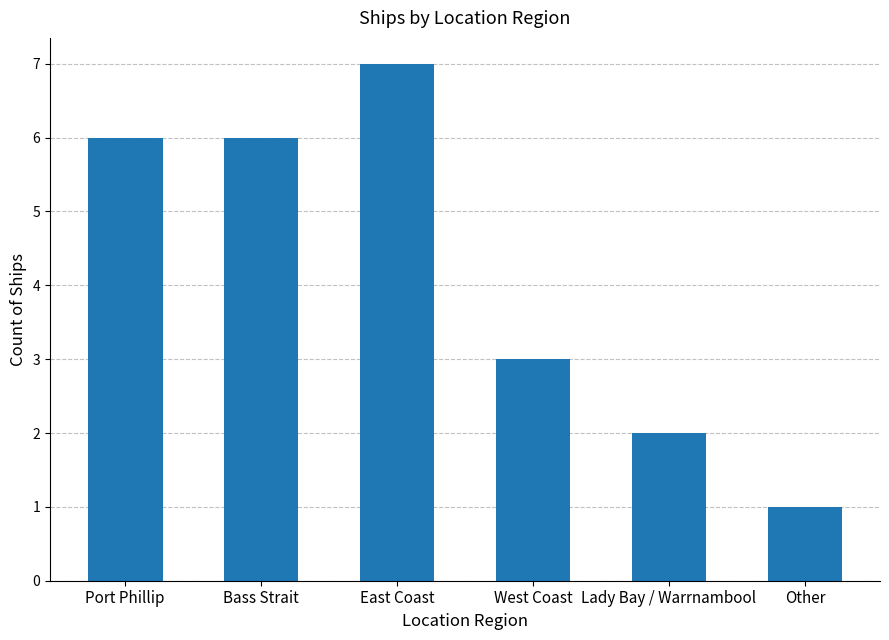

How many distinct data groups are displayed?

1